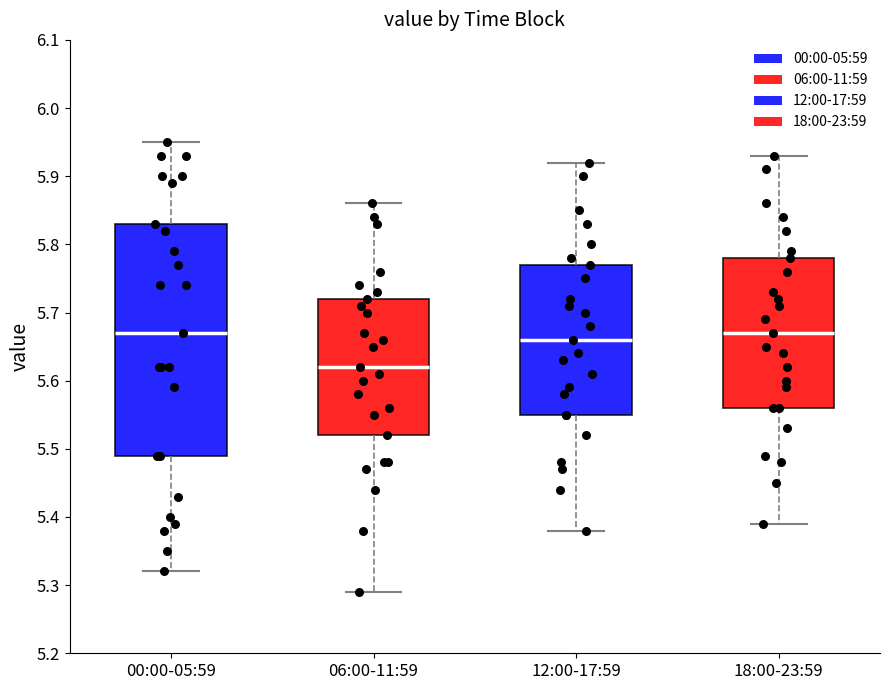

Reading left to right, read every box against the y-axis: the position of its median line, the range the box covers, and the ends of its whiskers. The values are not printed on the chart, so give them approximately, as read against the axis.

00:00-05:59: median 5.67, box 5.49 to 5.83, whiskers 5.32 to 5.95
06:00-11:59: median 5.62, box 5.52 to 5.72, whiskers 5.29 to 5.86
12:00-17:59: median 5.66, box 5.55 to 5.77, whiskers 5.38 to 5.92
18:00-23:59: median 5.67, box 5.56 to 5.78, whiskers 5.39 to 5.93